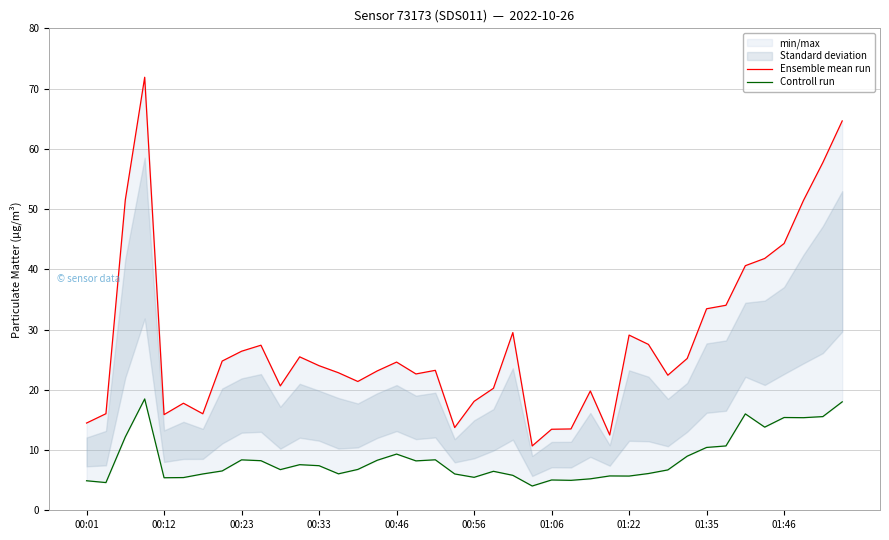

Rank the series by their maximum value, from highest to lowest.

Ensemble mean run, Controll run